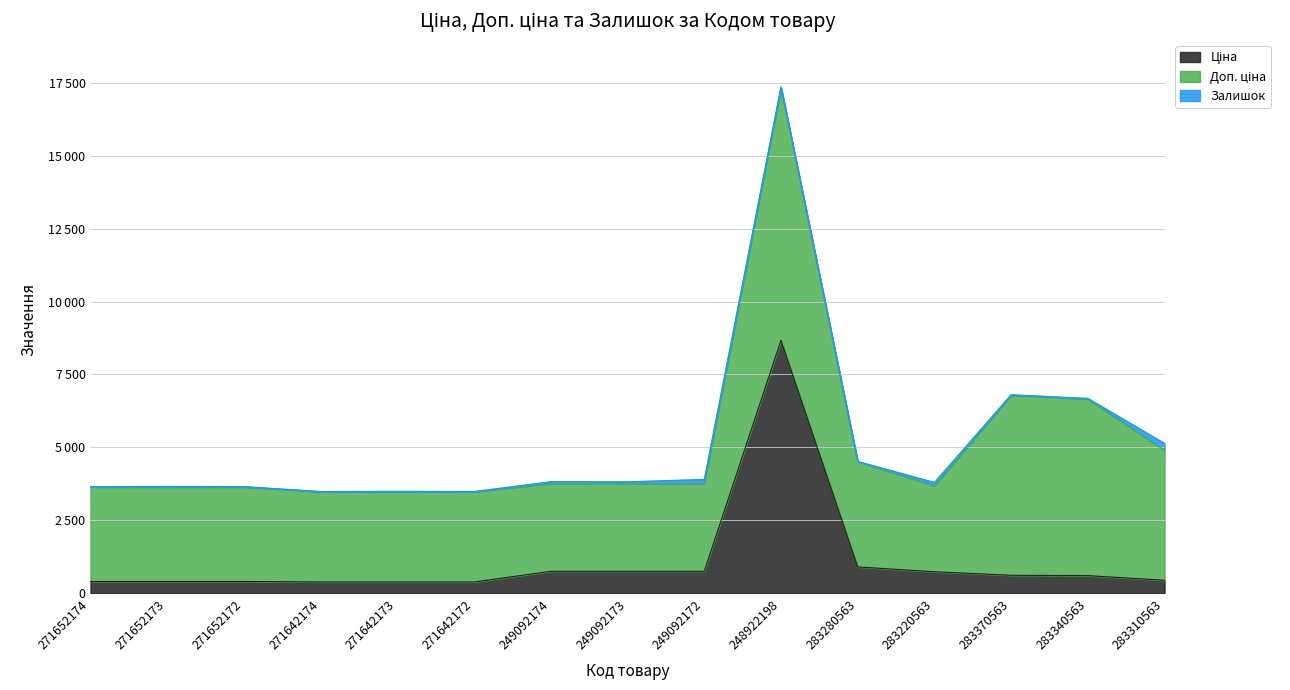

How many data points in Доп. ціна are above 3240?

8